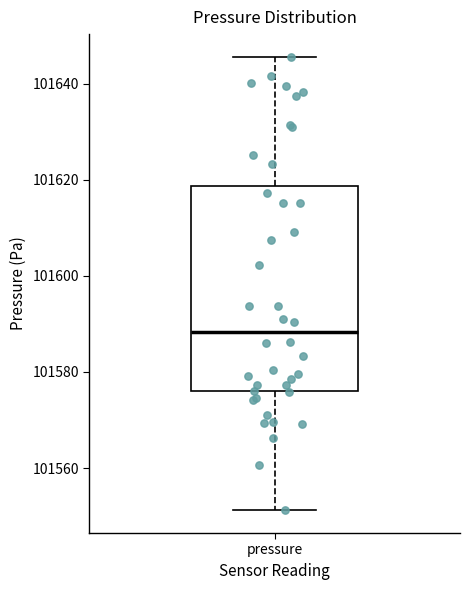

Where is the lower edge of the box for pressure on the y-axis? The values are not printed on the chart, so give them approximately, as read against the axis.

101576